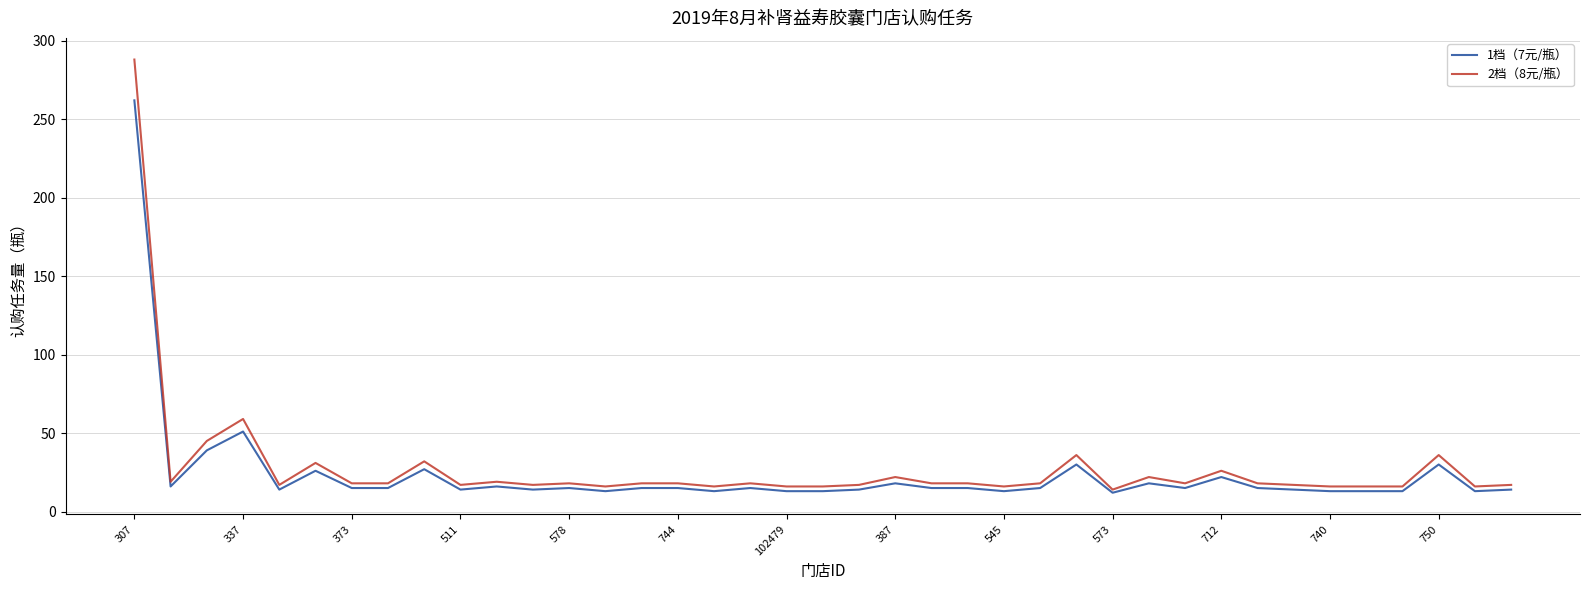

Rank the series by their maximum value, from highest to lowest.

2档（8元/瓶）, 1档（7元/瓶）